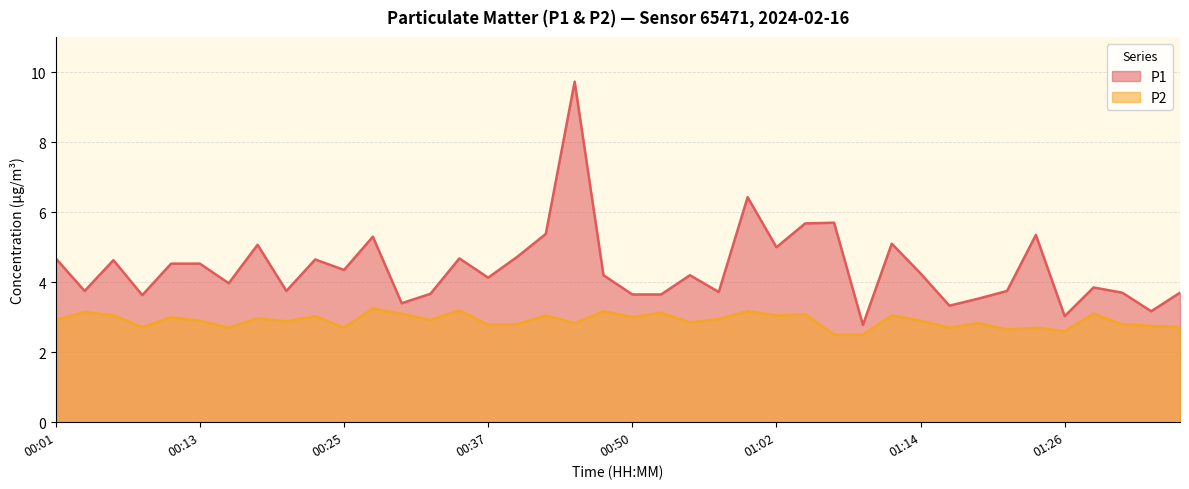

Does the chart have visible grid lines?

Yes